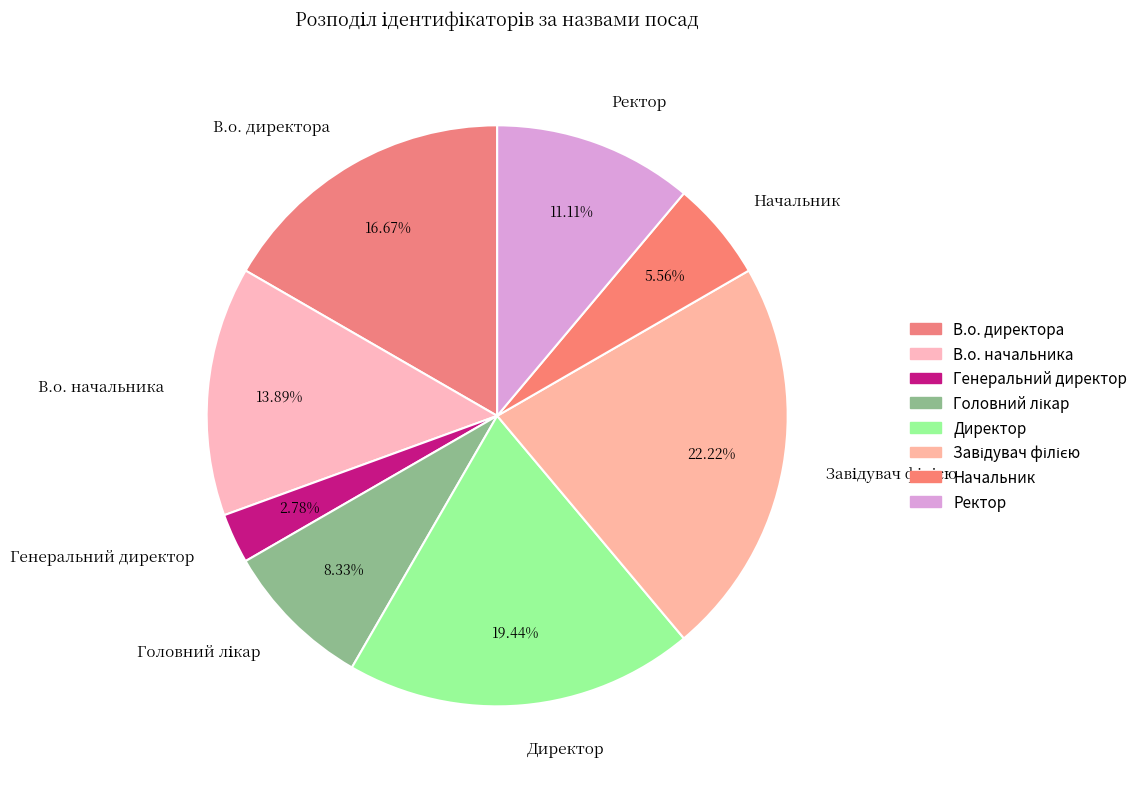

How many segments does this pie chart have?

8